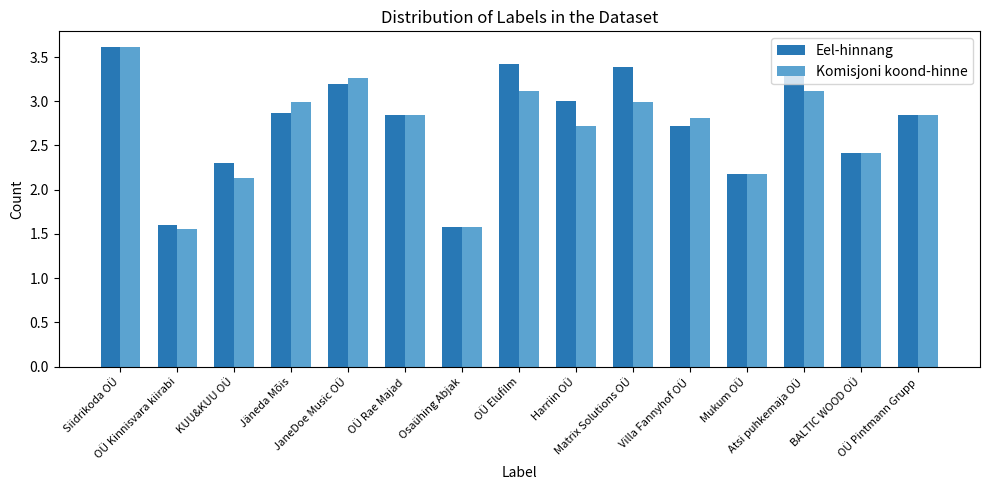

What is the difference between the Eel-hinnang values at Siidrikoda OÜ and Jäneda Mõis?

0.7